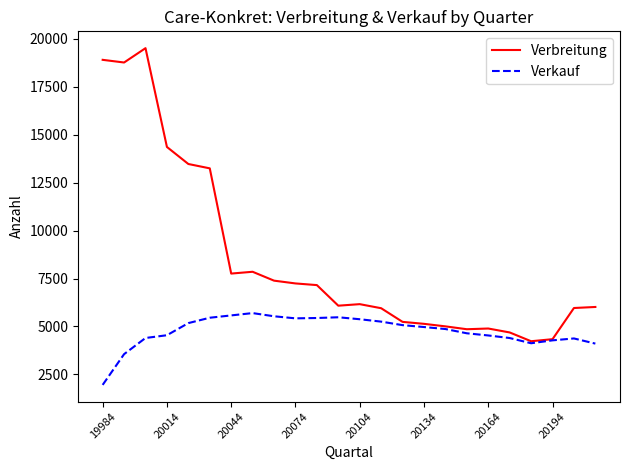

What are all the series names shown in the legend?

Verbreitung, Verkauf